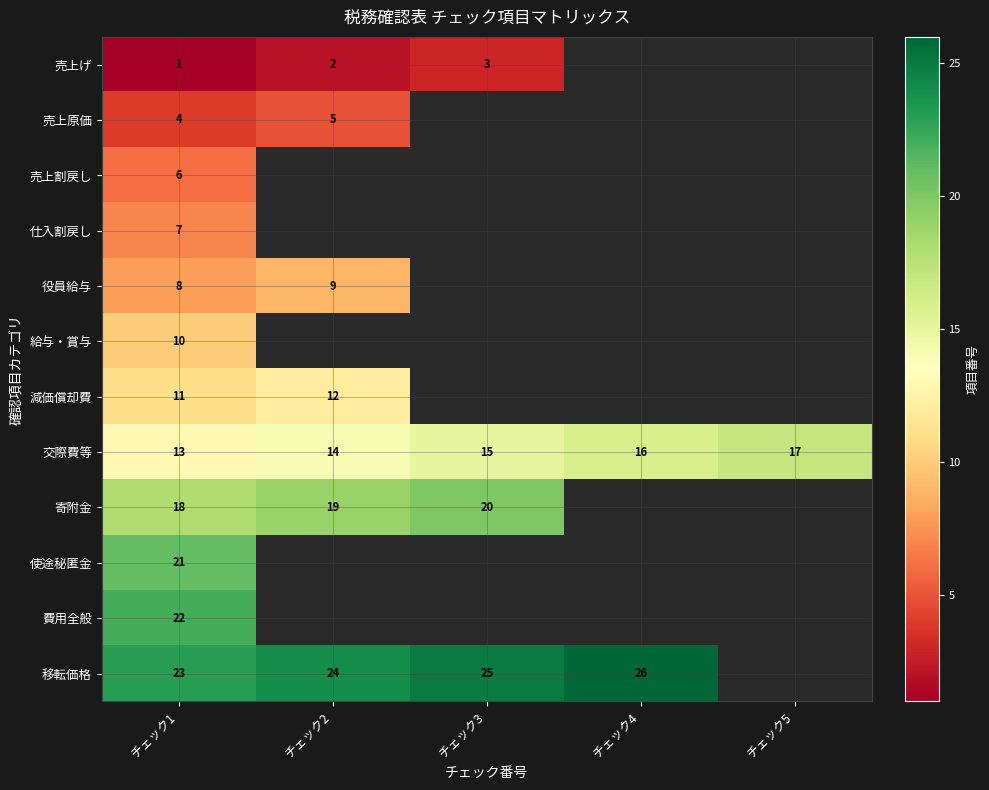

What is the average value of the 交際費等 series?

15